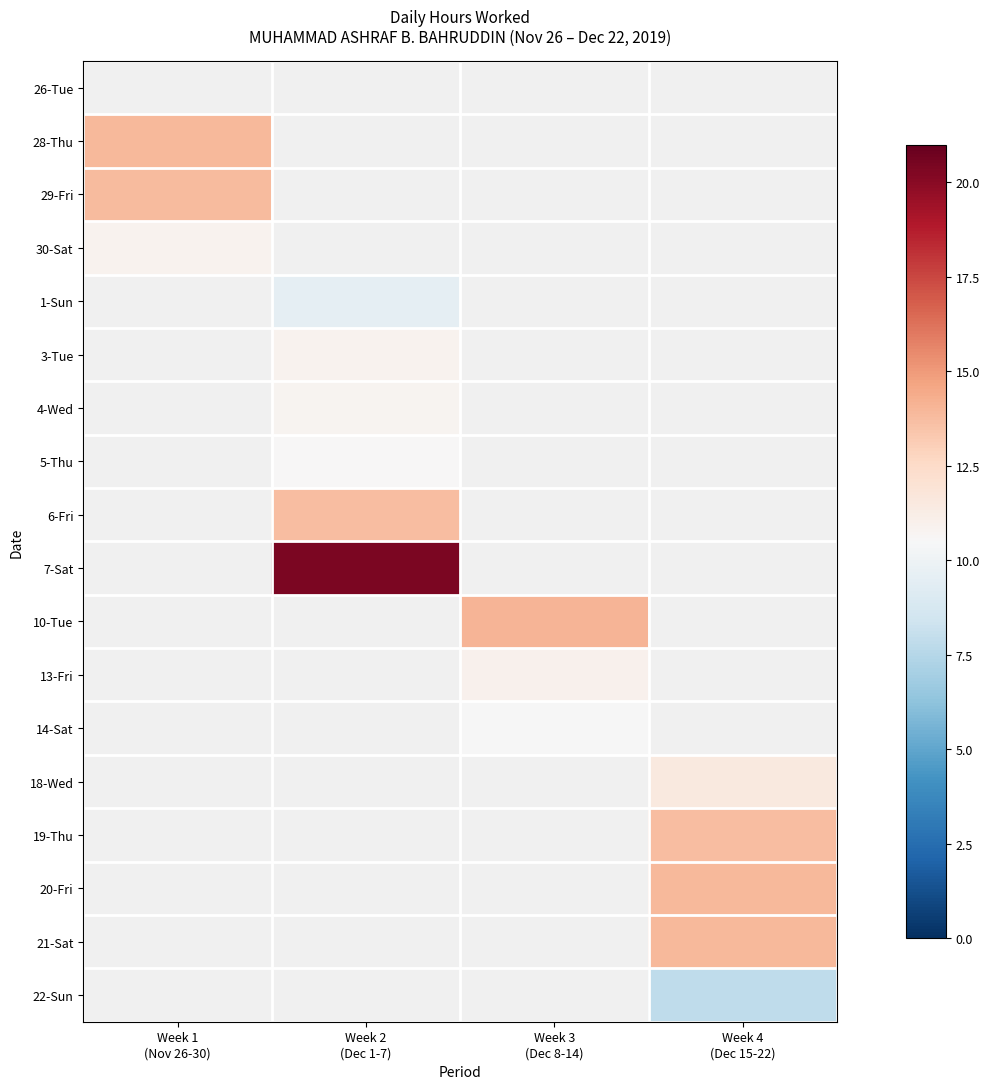

Which has a higher value, Week 1
(Nov 26-30) or Week 2
(Dec 1-7)?

Week 1
(Nov 26-30)